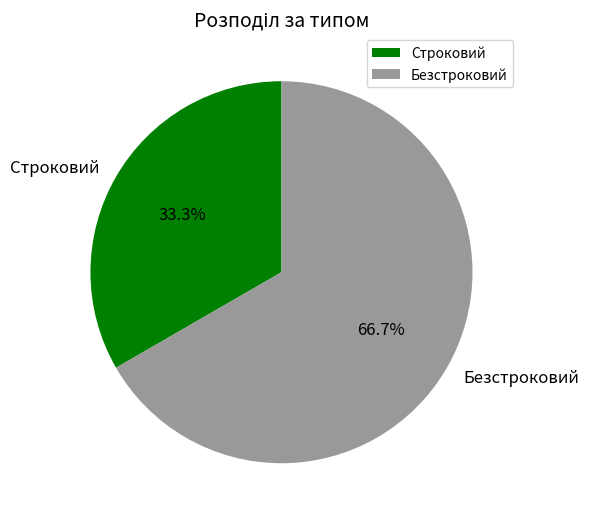

How many segments does this pie chart have?

2